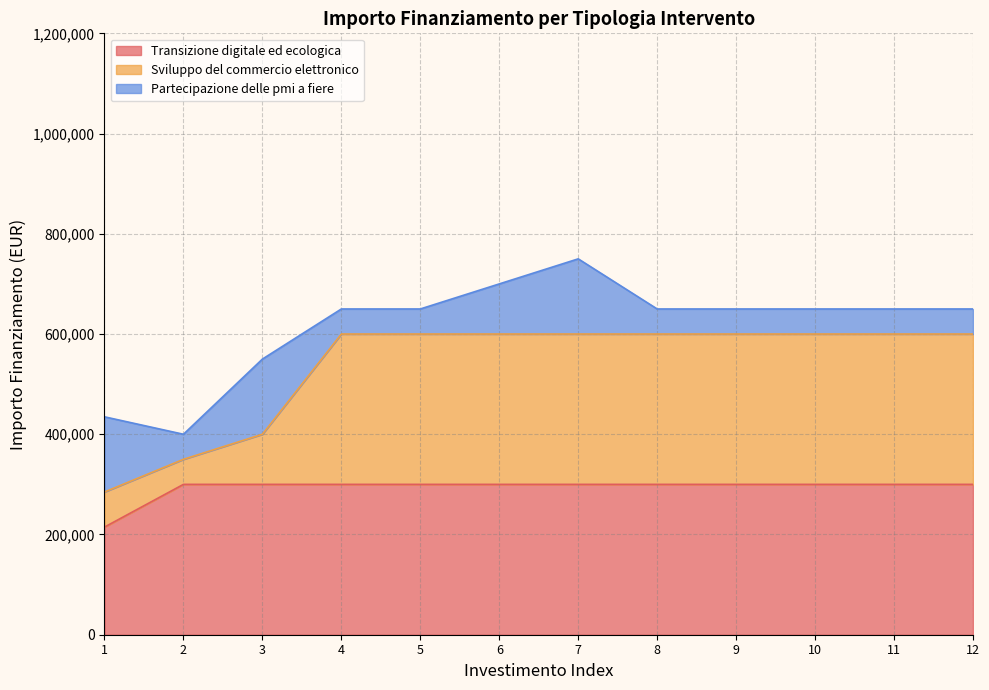

What is the highest value of the Transizione digitale ed ecologica series?

300000